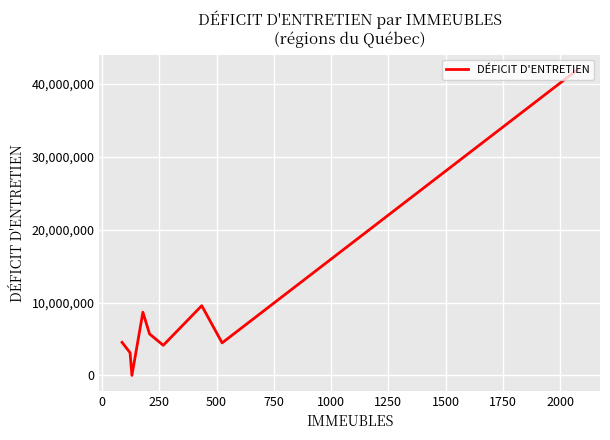

What is the greatest value displayed?

41941945.9